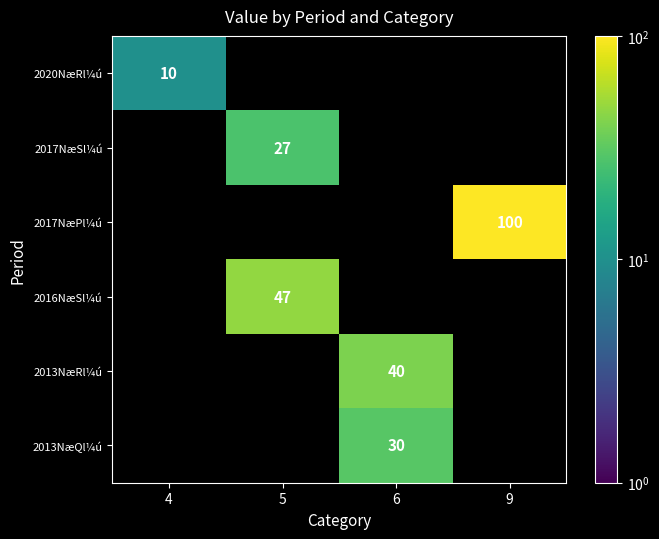

Is it true that 2020NæRl¼ú equals 14 at 4?

False